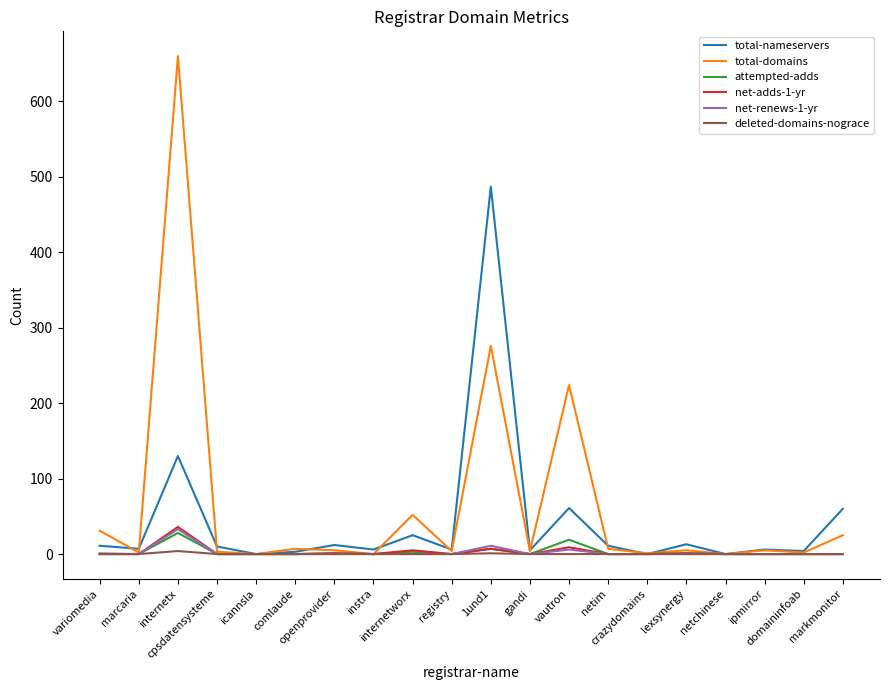

Which series has the largest total across all categories?

total-domains